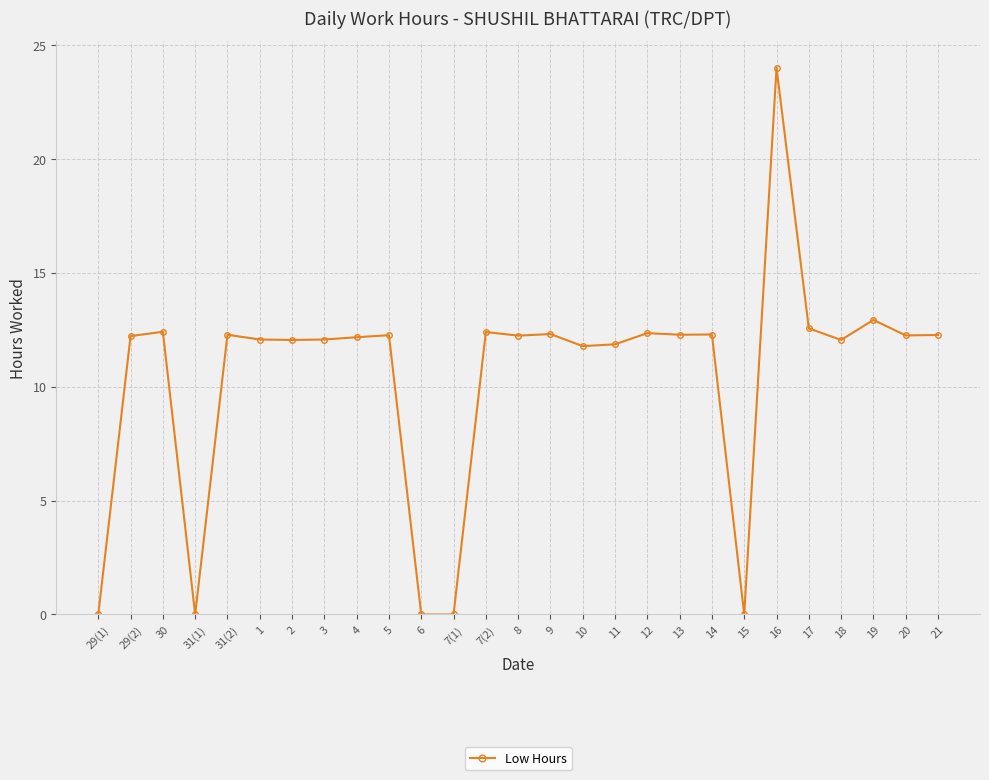

What is the difference between the maximum and second lowest values?

24.0